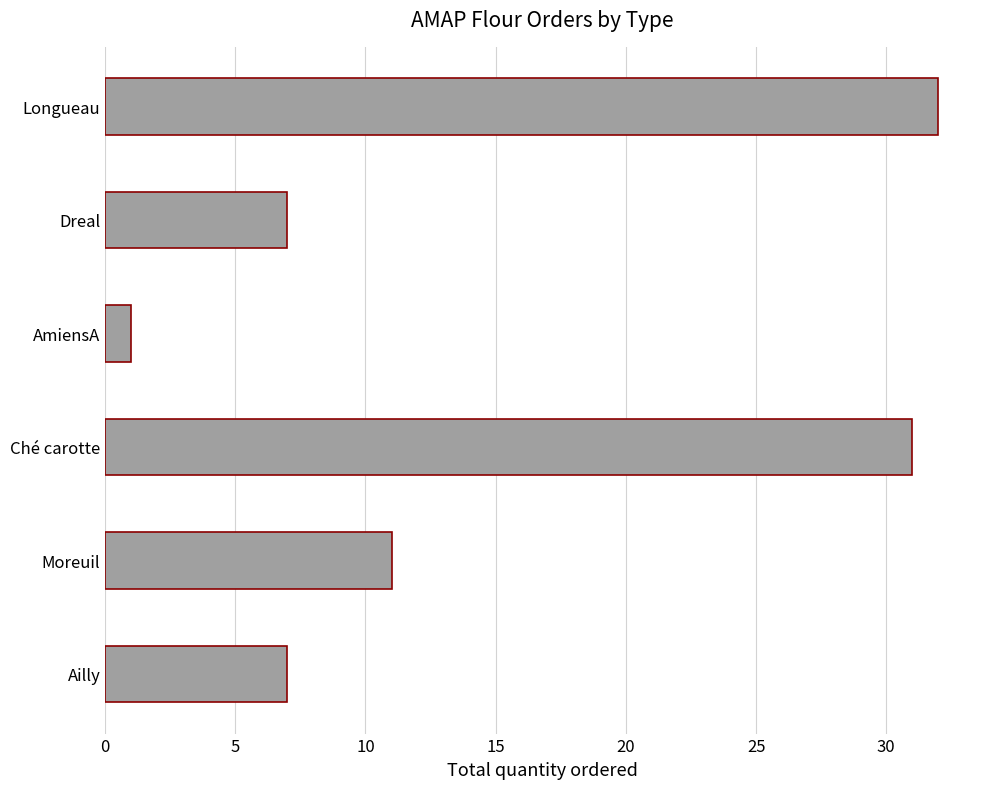

What is the sum of all values?

89